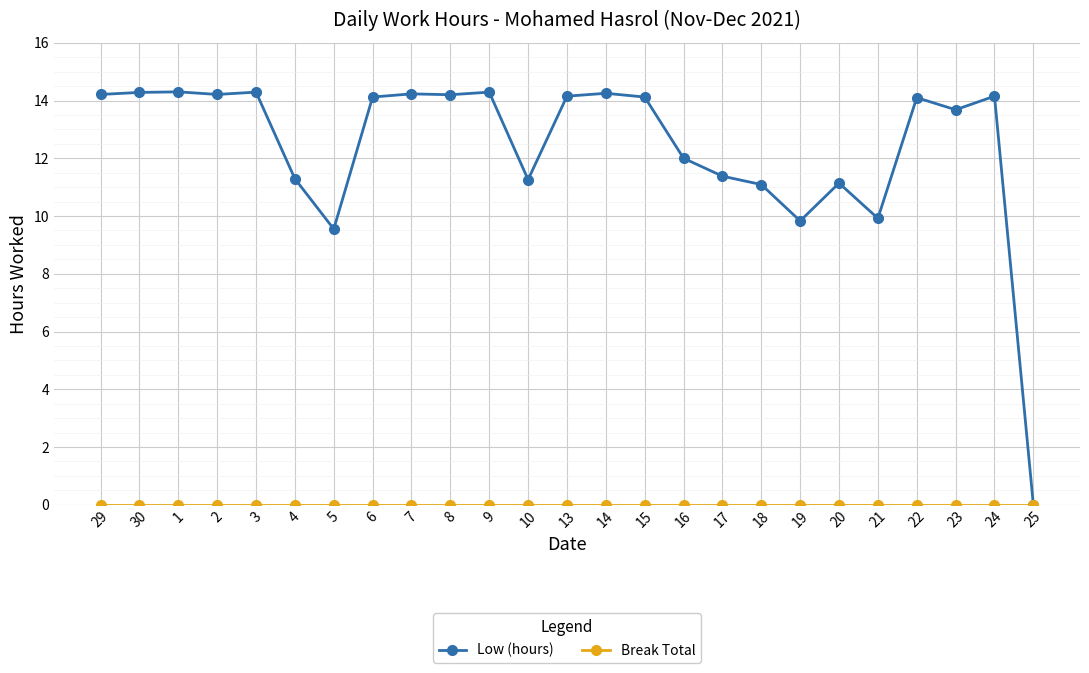

Is this an area chart (filled region under the line)?

No